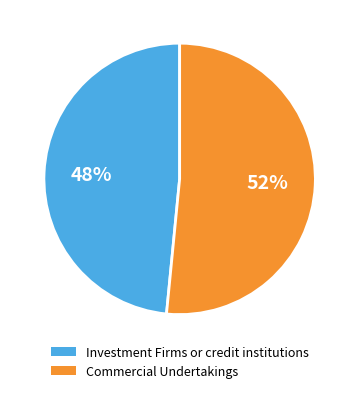

What percentage is the Commercial Undertakings slice, to the nearest percent?

52%